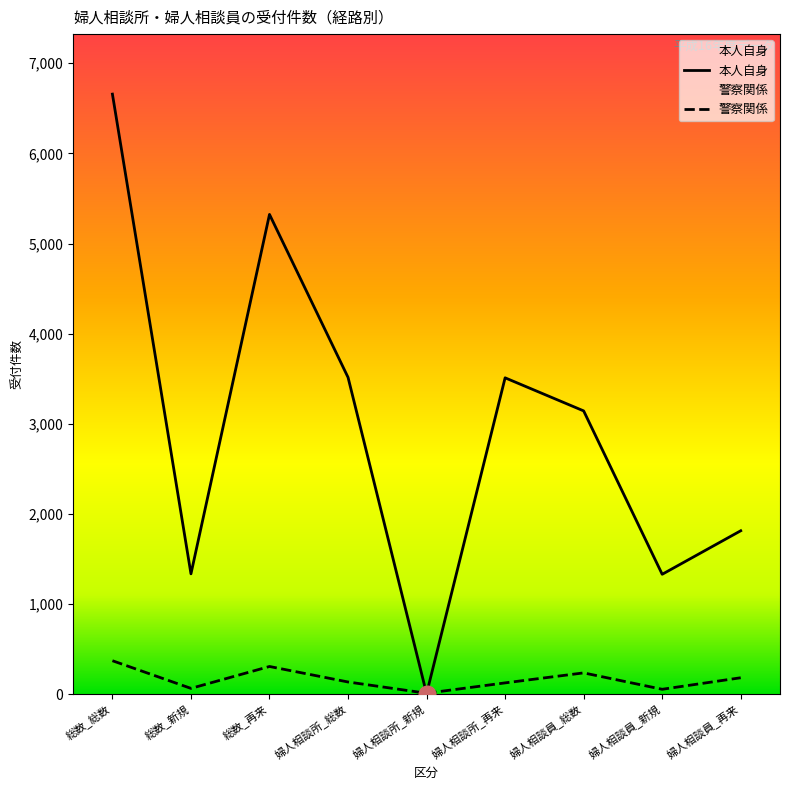

What is the difference between the highest and lowest values at 婦人相談所_総数?

3380